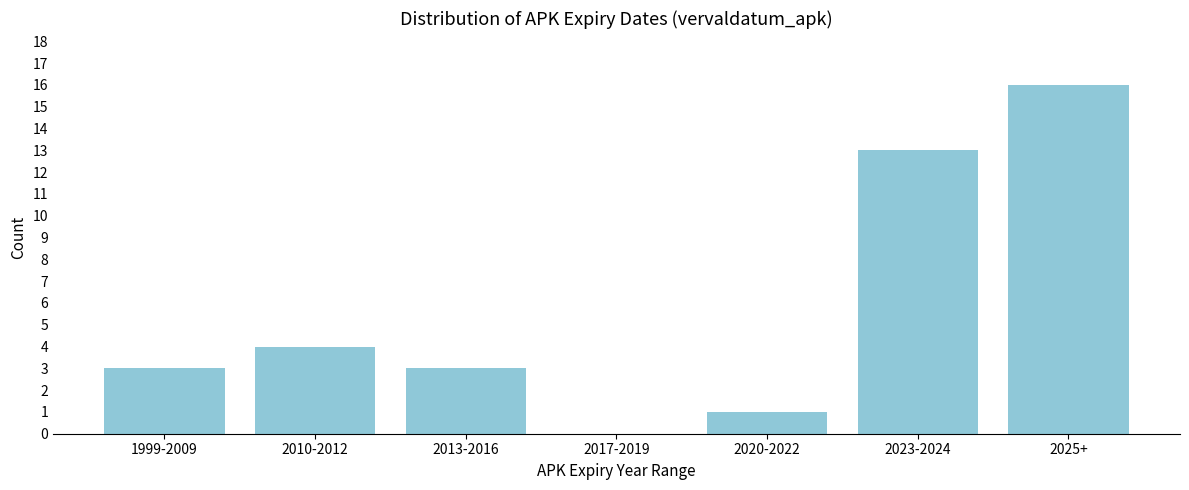

Reading left to right, extract all data points from this chart.

1999-2009=3	2010-2012=4	2013-2016=3	2017-2019=0	2020-2022=1	2023-2024=13	2025+=16